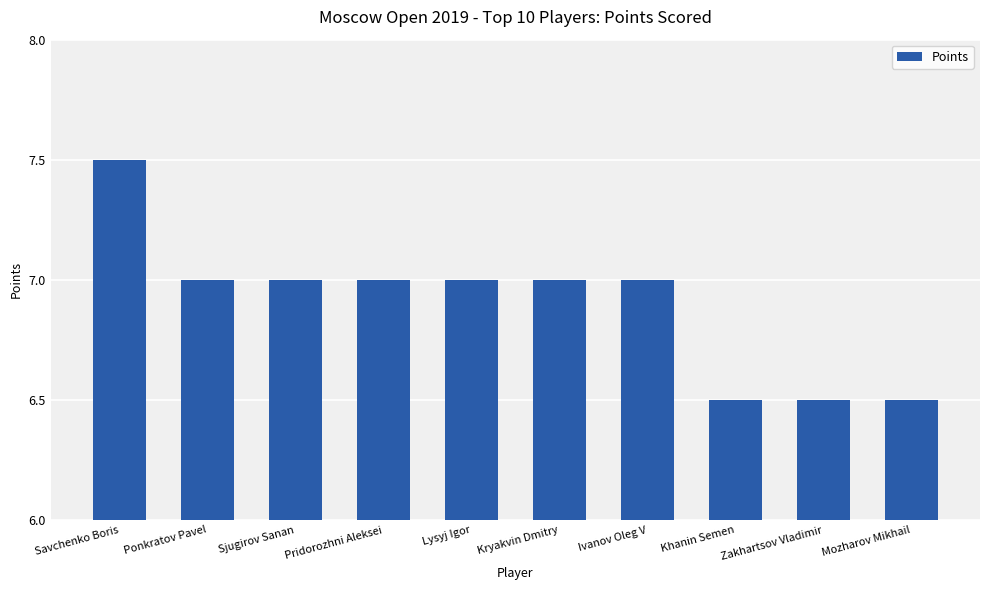

What is the value of the 3rd bar from the left?

7.0